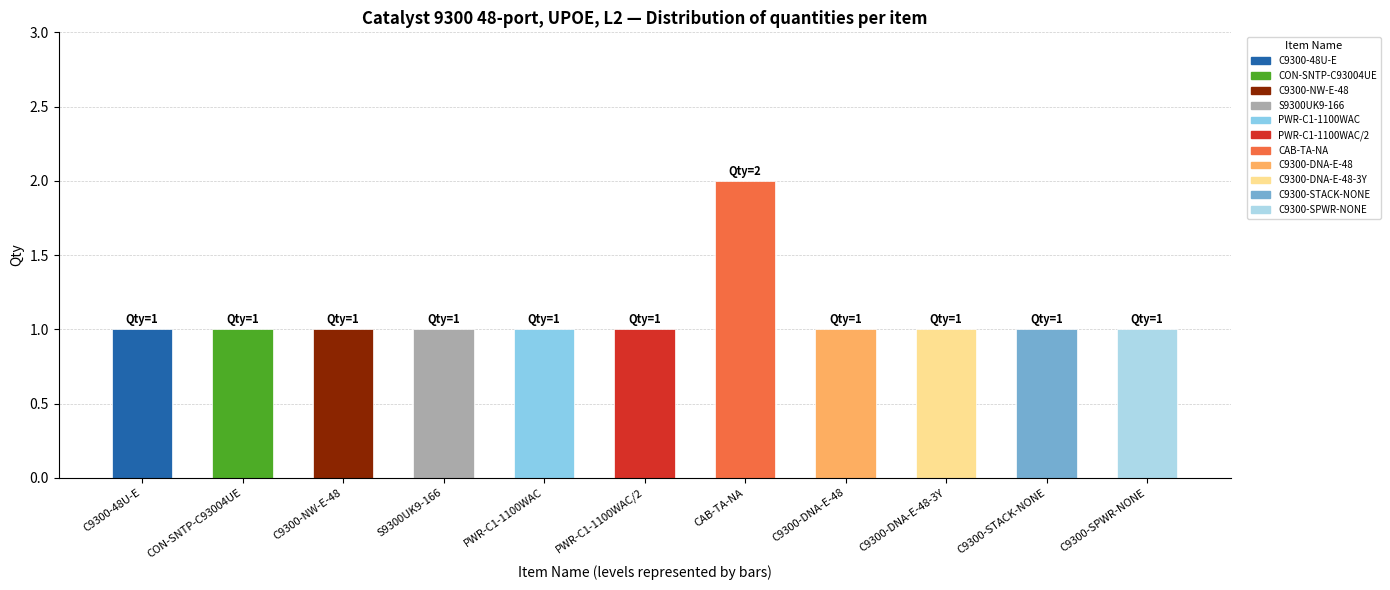

What is the value of the 6th bar from the left?

1